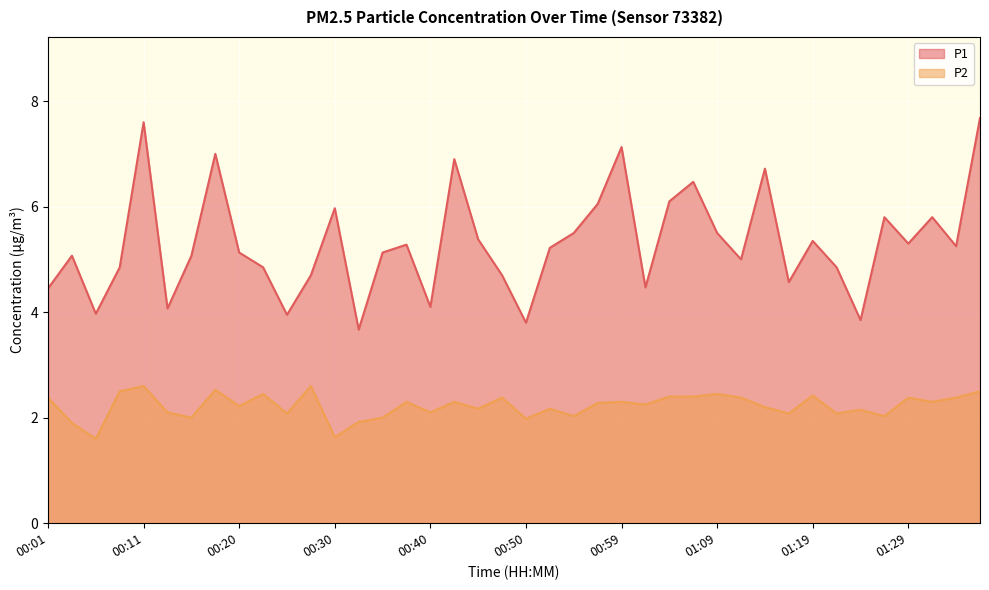

How many lines are shown in the chart?

2